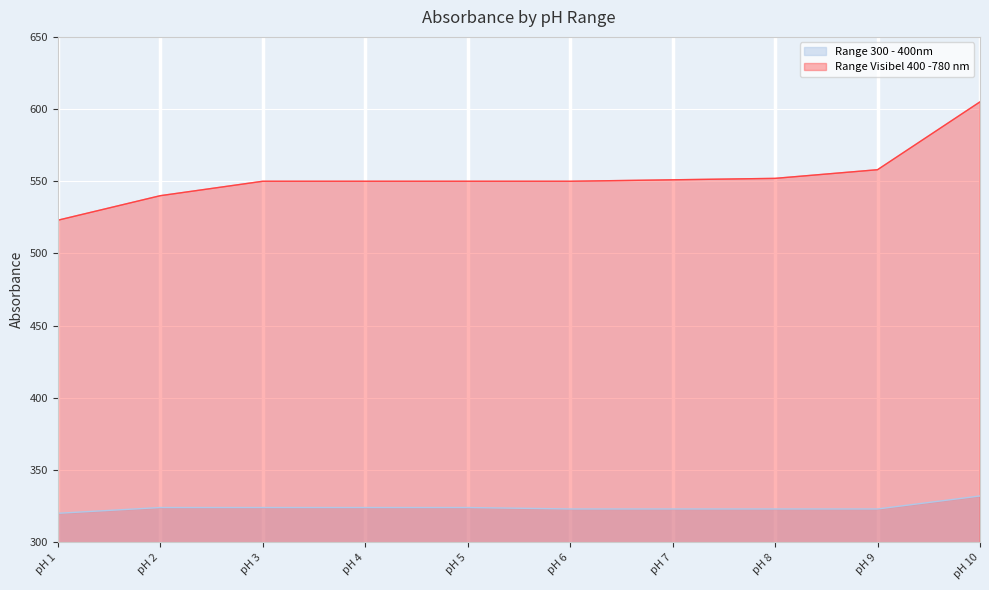

Count the number of categories in the chart.

10